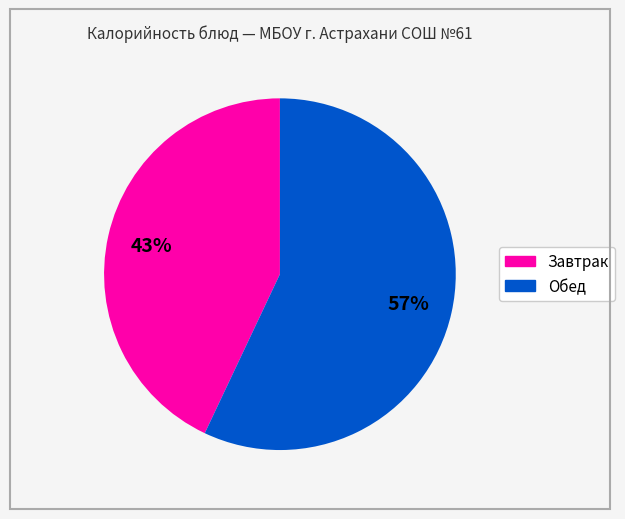

Does any single category account for the majority?

Yes